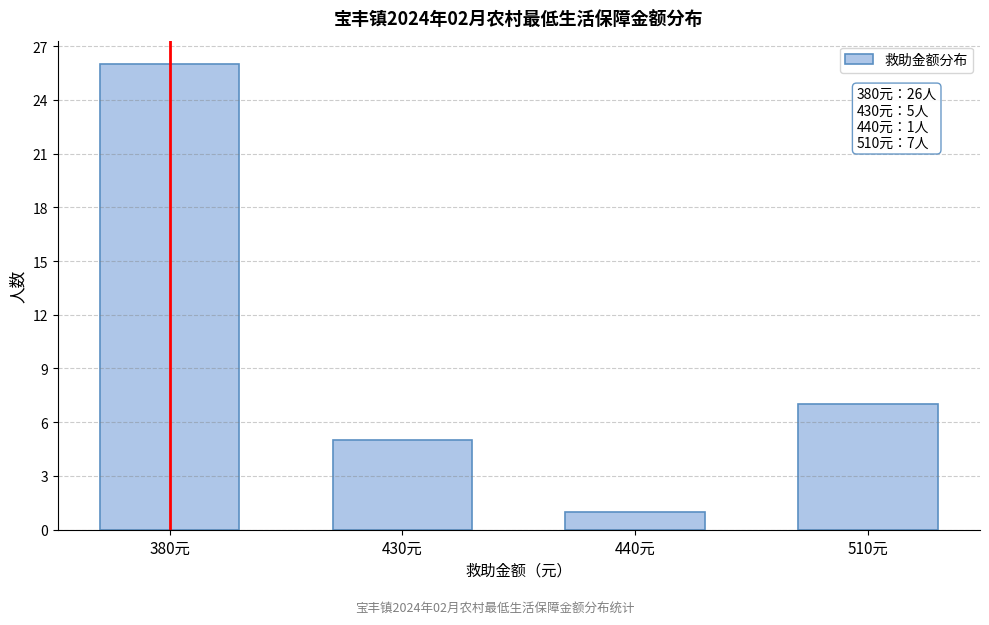

Reading left to right, list all the values displayed in this chart.

380元=26	430元=5	440元=1	510元=7